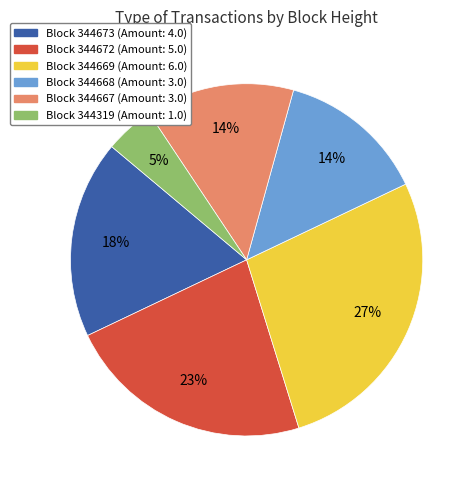

To the nearest percent, what is the average slice percentage?

17%